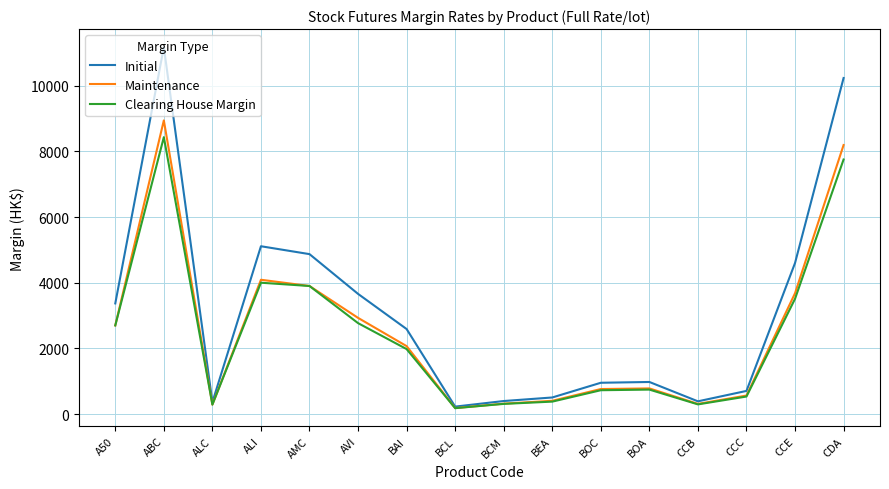

Is it true that Maintenance equals 3900 at AMC?

True